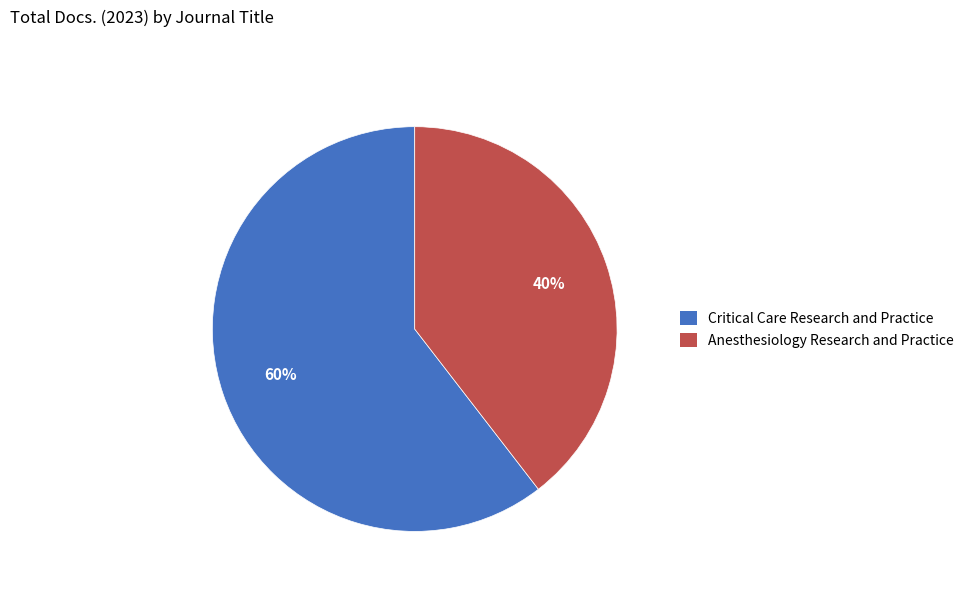

Which has a higher value, Critical Care Research and Practice or Anesthesiology Research and Practice?

Critical Care Research and Practice